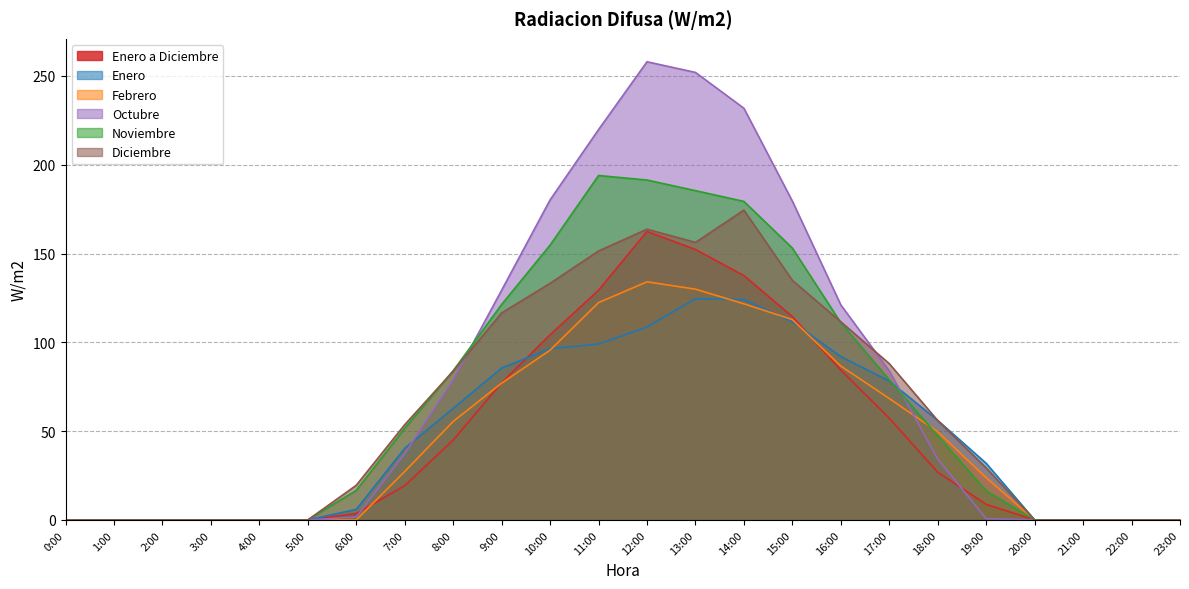

How many positive values does the Enero a Diciembre series have?

14